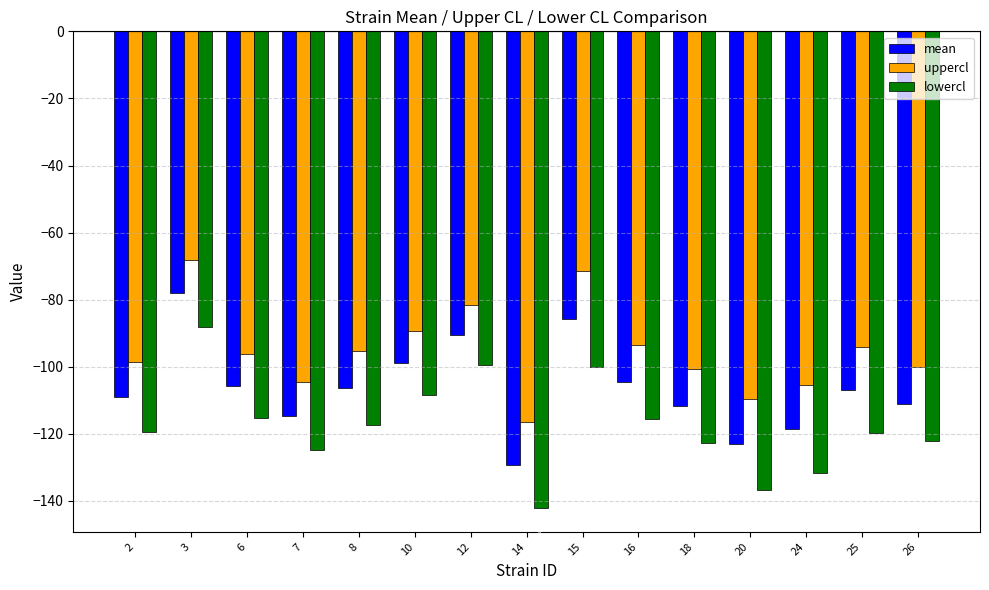

Rank the categories by uppercl value from highest to lowest.

3, 15, 12, 10, 16, 25, 8, 6, 2, 26, 18, 7, 24, 20, 14